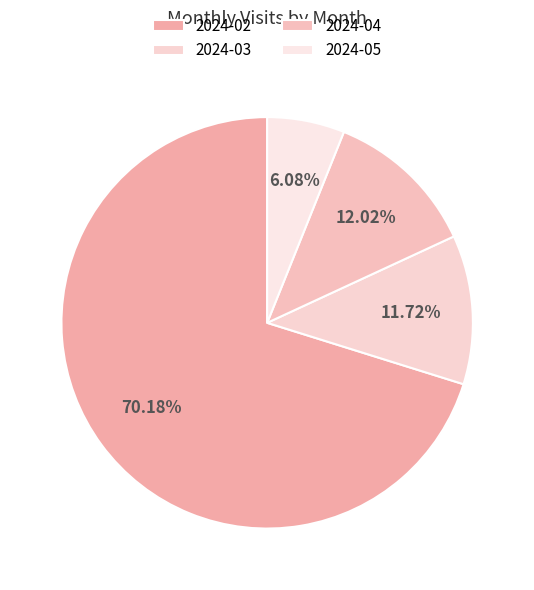

How many slices are in this pie chart?

4